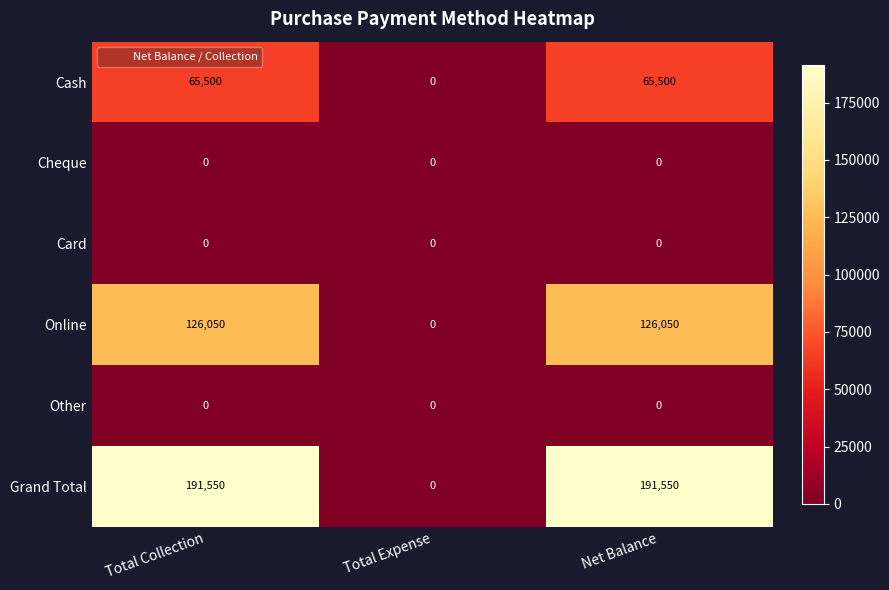

True or false: Online has a value of 126050 at Net Balance.

True